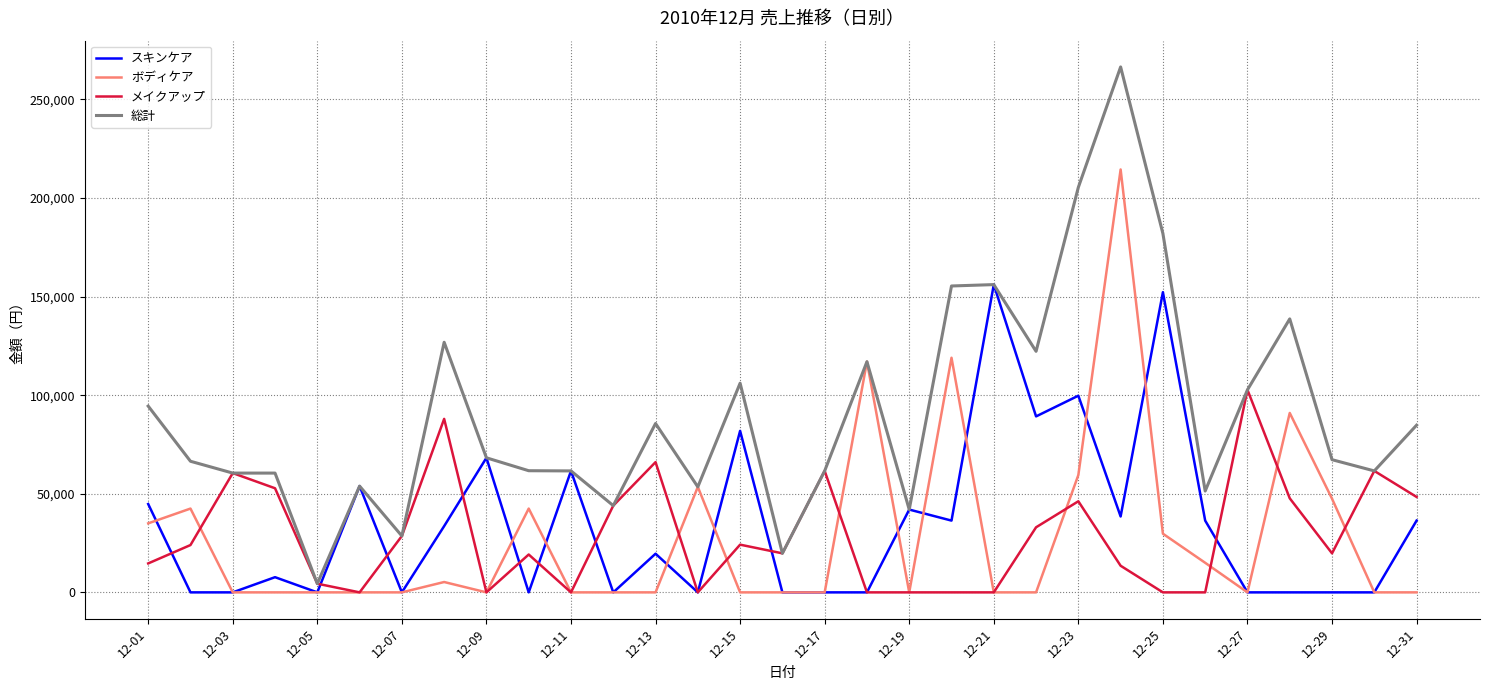

Which series has the largest total across all categories?

総計